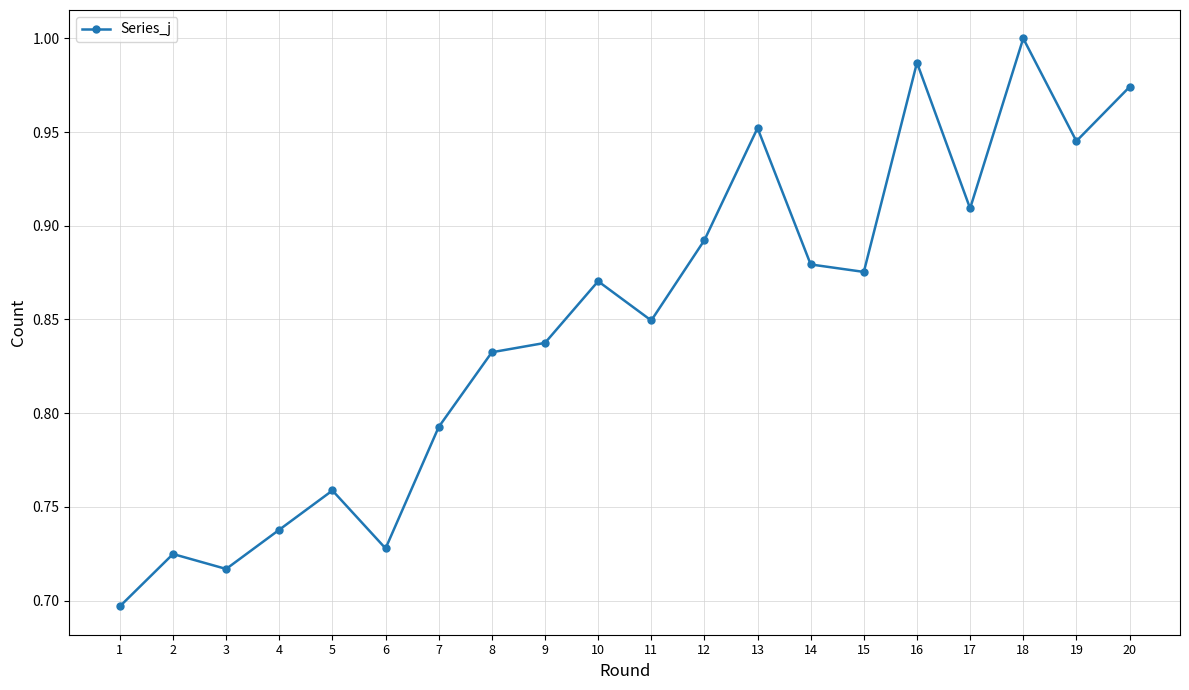

Rank the categories by value from lowest to highest.

1, 3, 2, 6, 4, 5, 7, 8, 9, 11, 10, 15, 14, 12, 17, 19, 13, 20, 16, 18